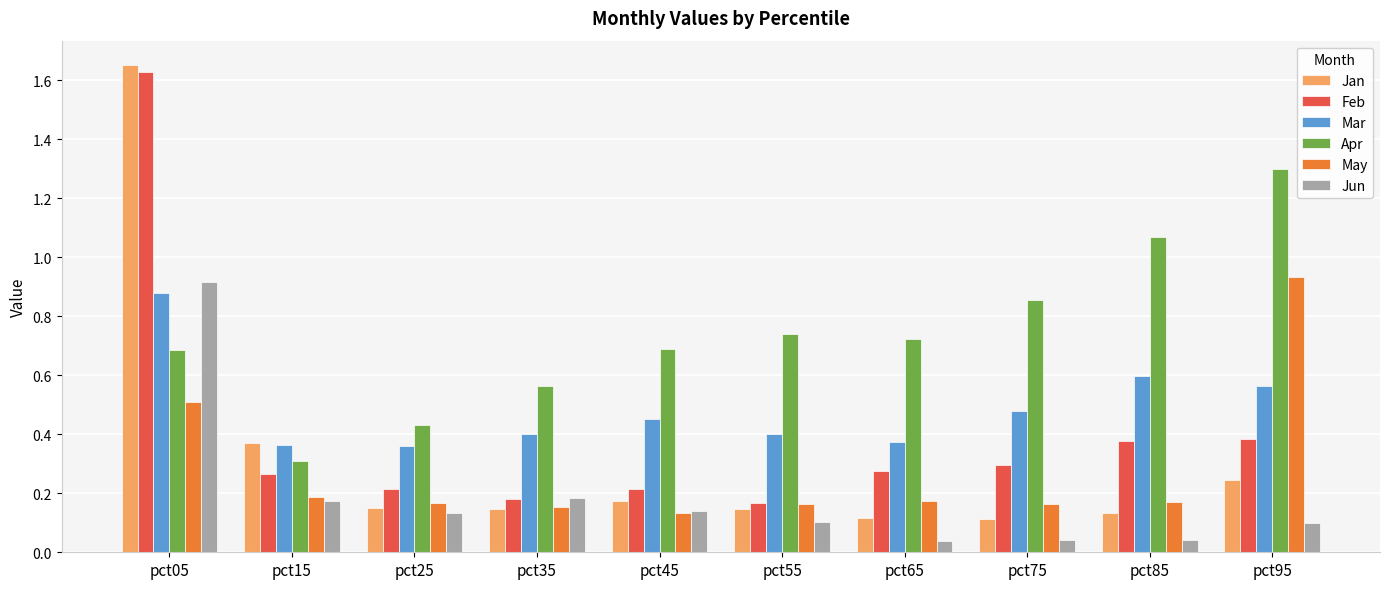

At which category is the sum across all series the highest?

pct05